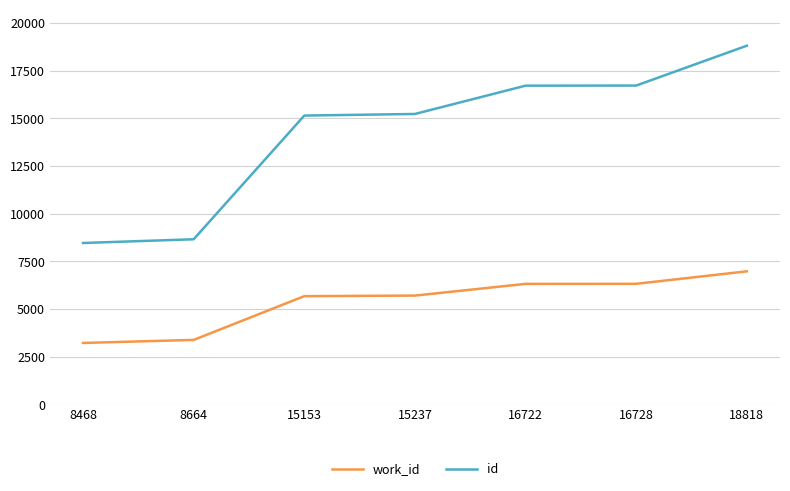

Which series has the largest total across all categories?

id